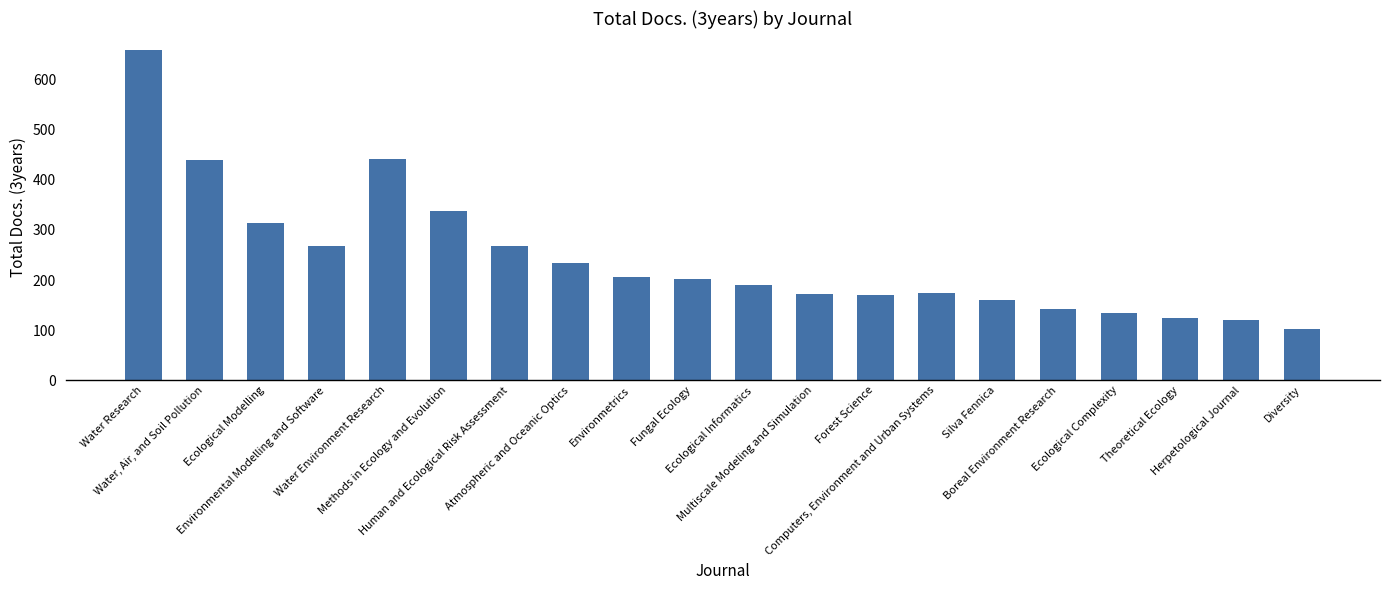

At which category does the chart reach its minimum across all series?

Diversity